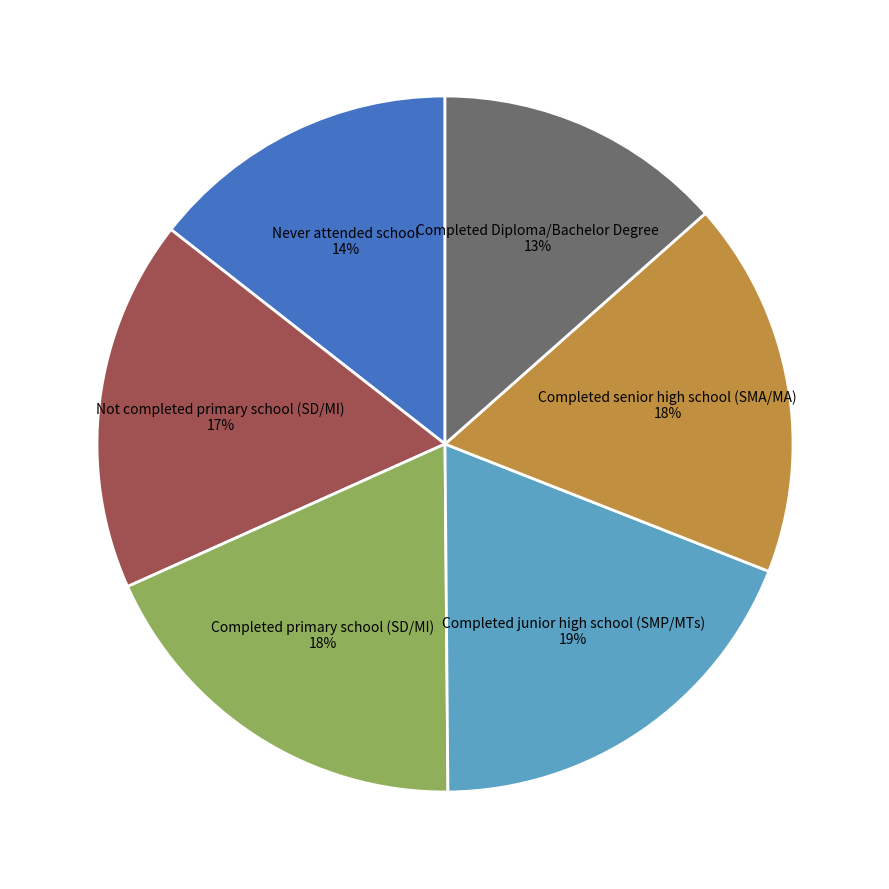

Does any single category account for the majority?

No